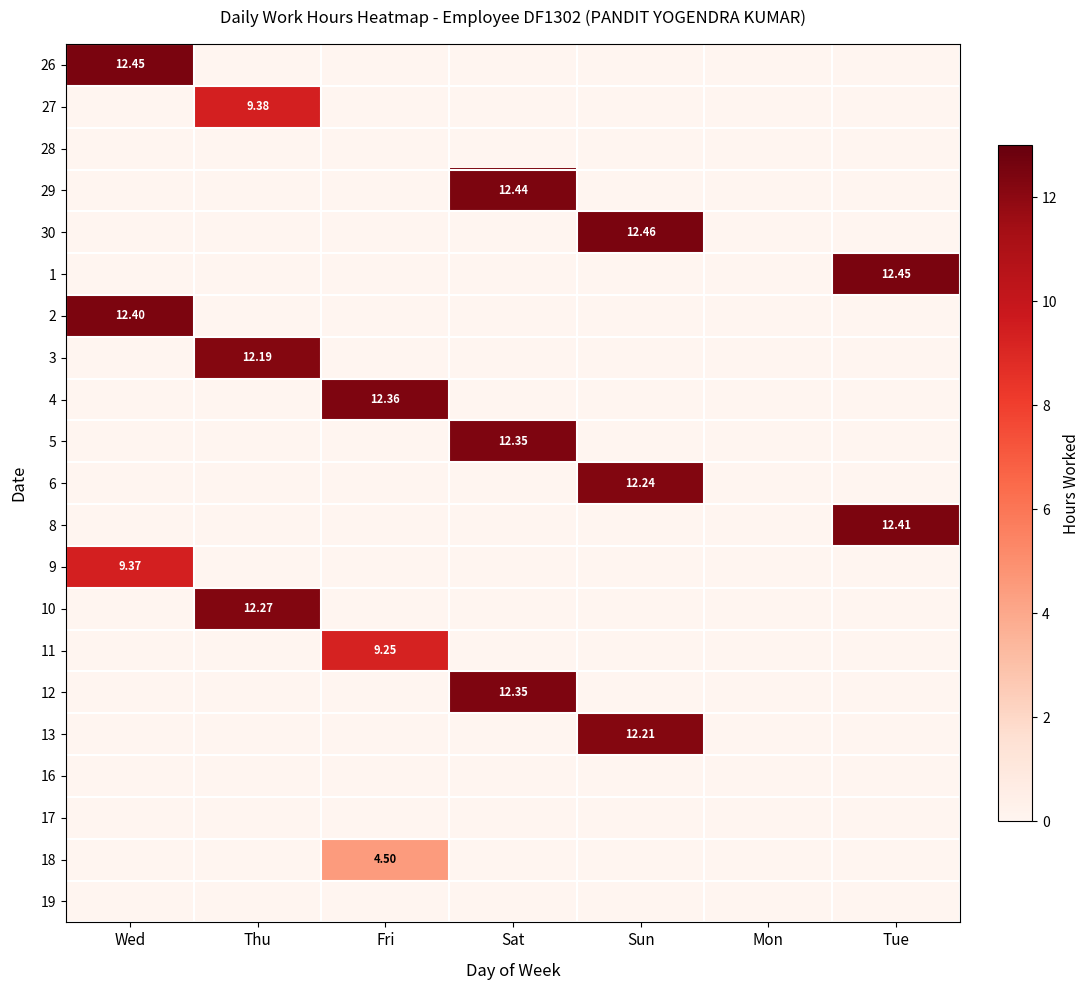

Count the number of data series in this chart.

21